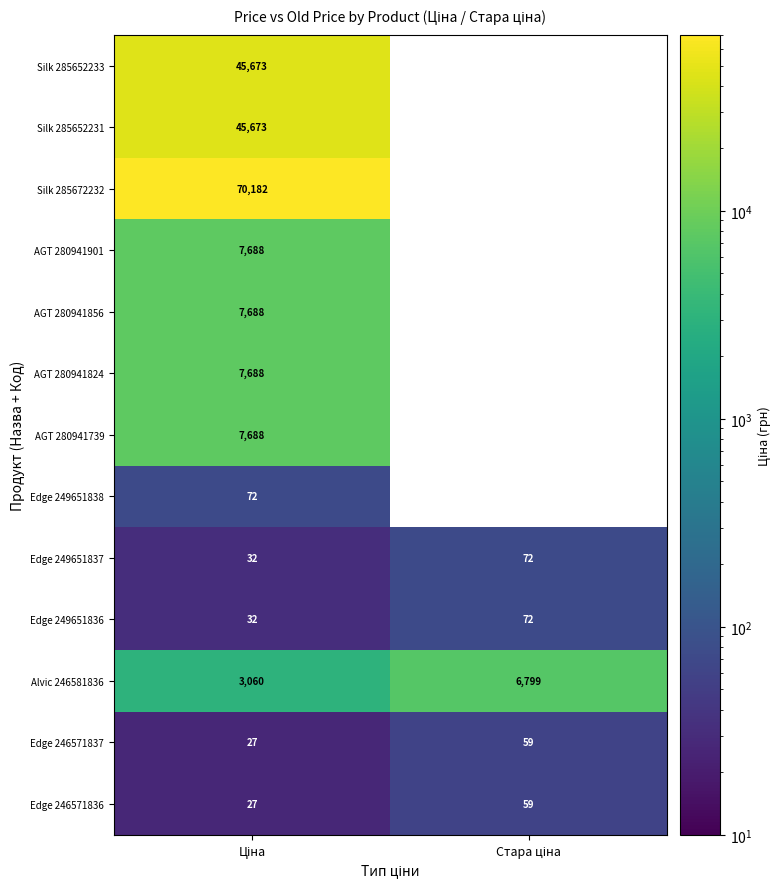

What is the minimum value shown in the chart?

26.7